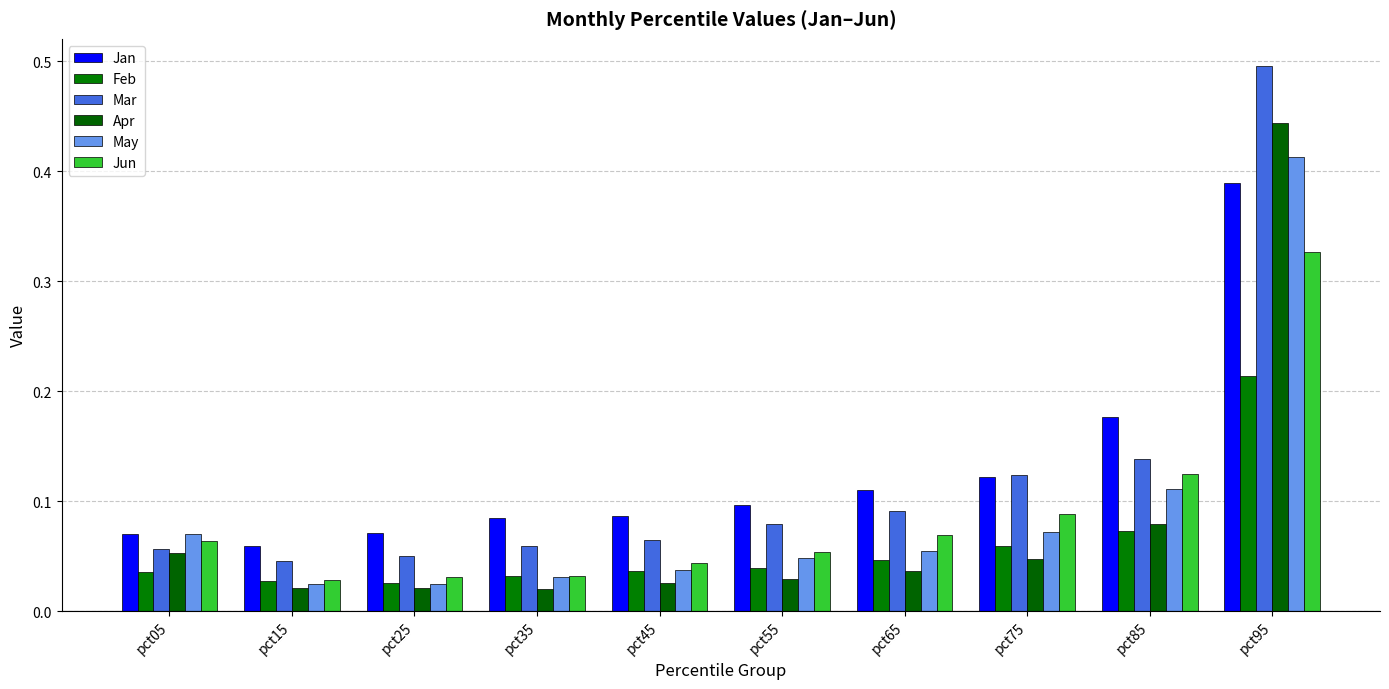

Which series has the widest spread of values?

Mar